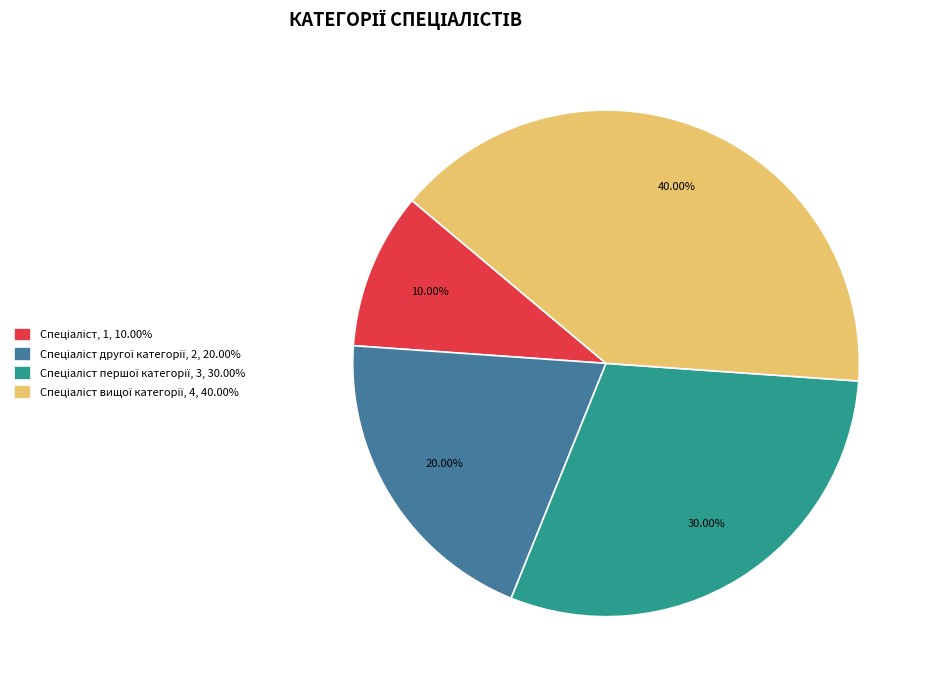

Does any single category account for the majority?

No